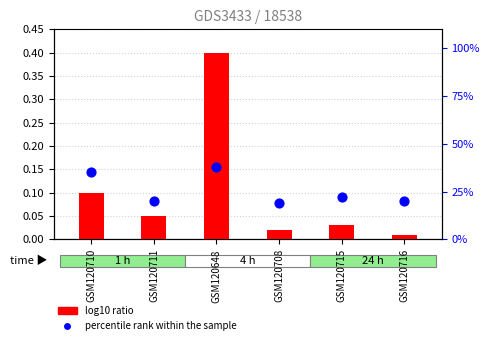

Is the value of percentile rank within the sample at GSM120715 greater than the value of log10 ratio at GSM120708?

Yes